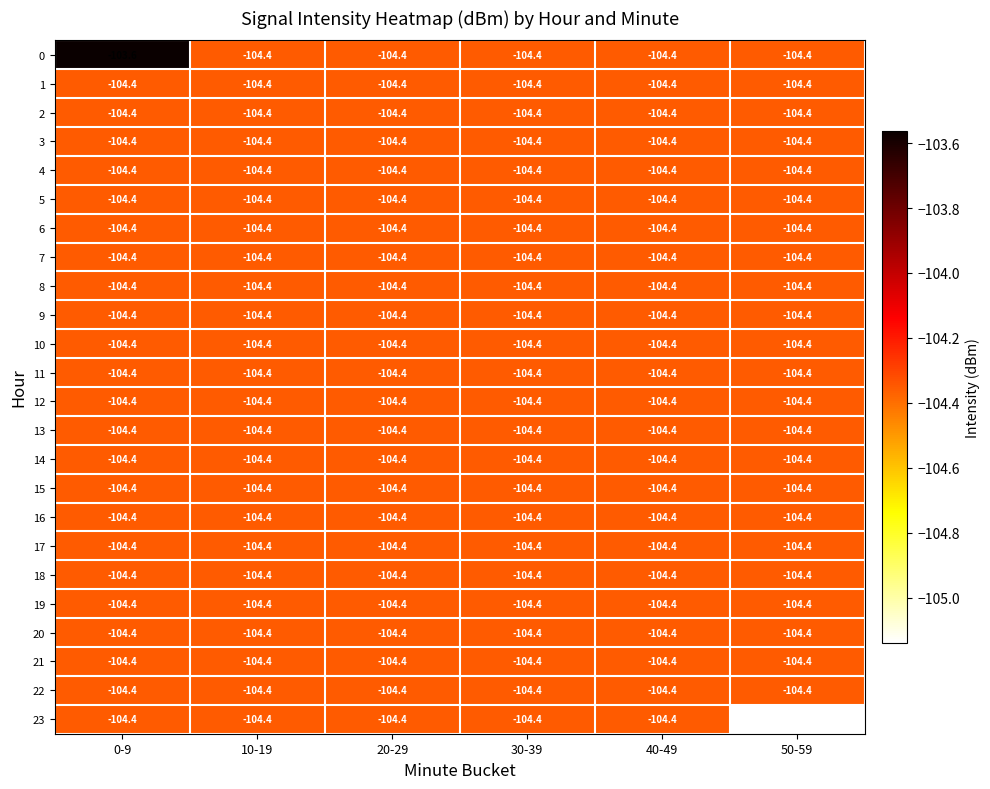

At which category is the sum across all series the highest?

0-9